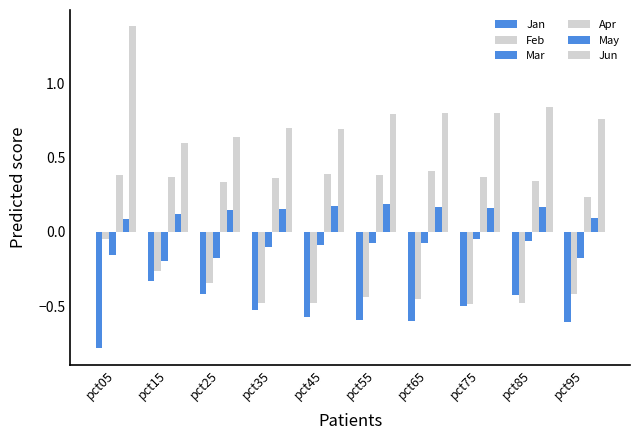

Are the bars grouped side by side (vs. stacked)?

Yes